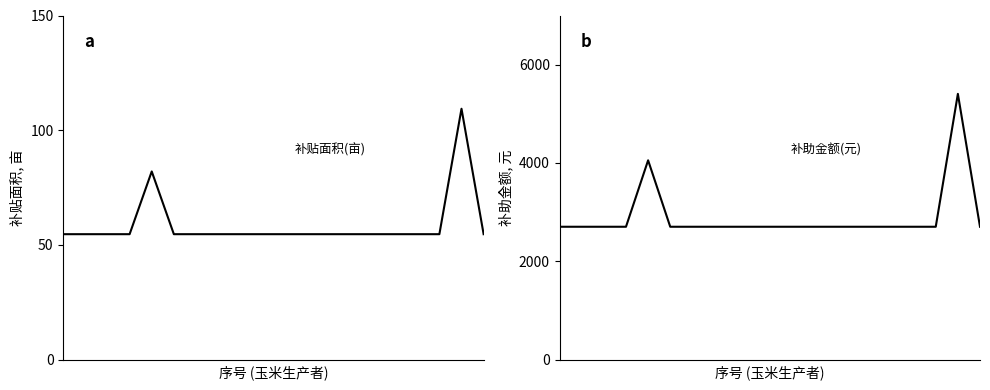

What is the difference between the maximum and minimum values in the 补助金额 series?

2702.8